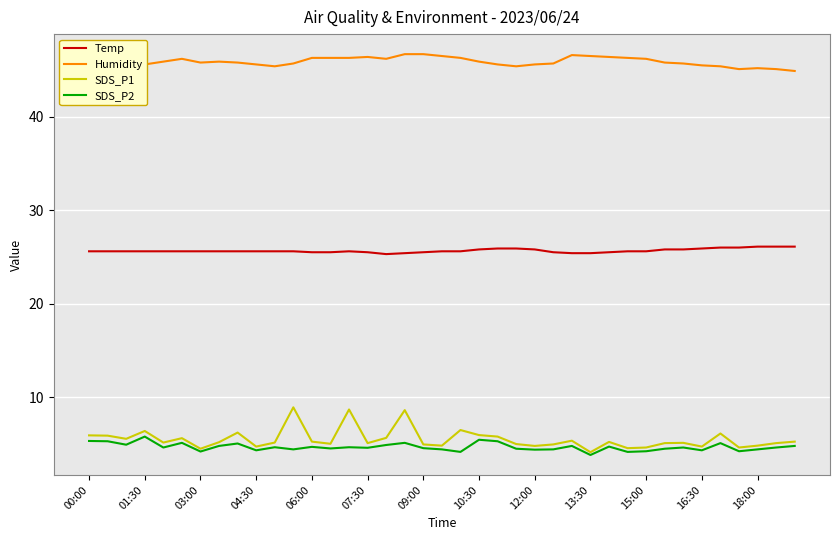

What is the maximum value shown in the chart?

46.7